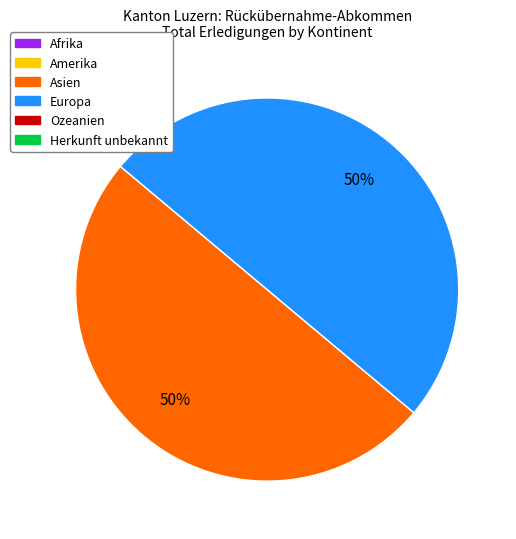

To the nearest percent, what is the average slice percentage?

50%